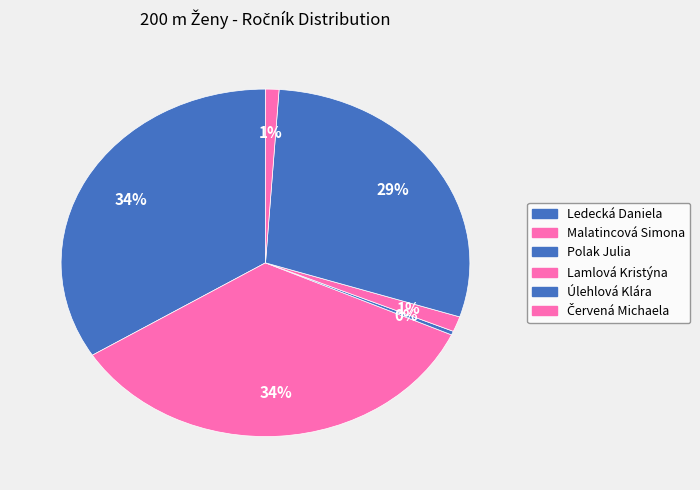

The Polak Julia slice represents 1% of the pie. True or false?

False